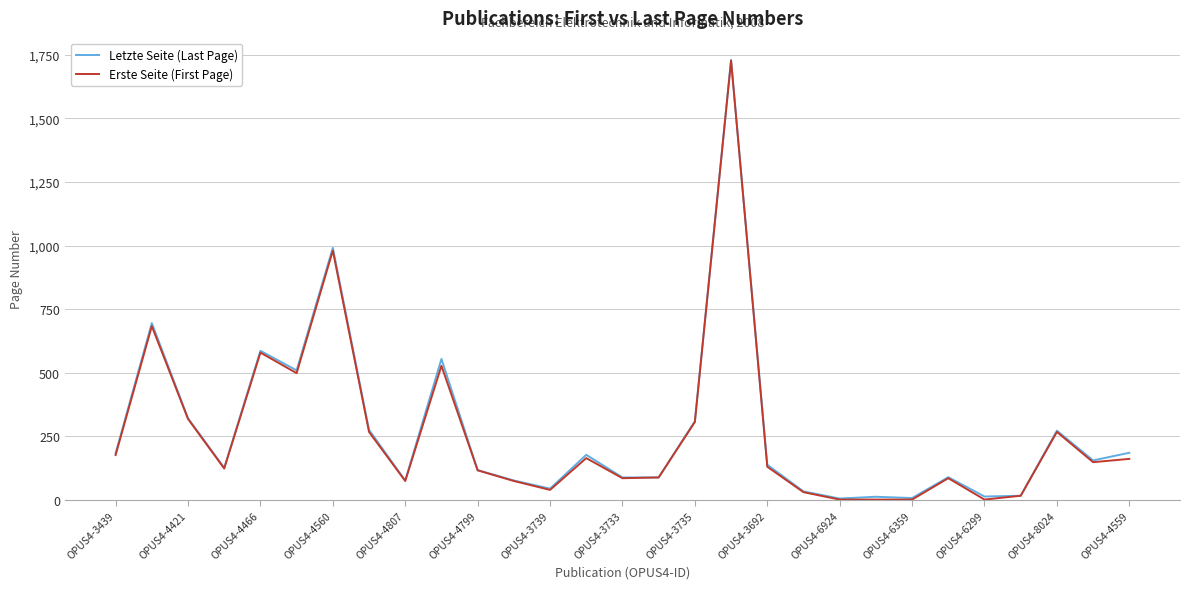

What is the maximum value shown in the chart?

1730